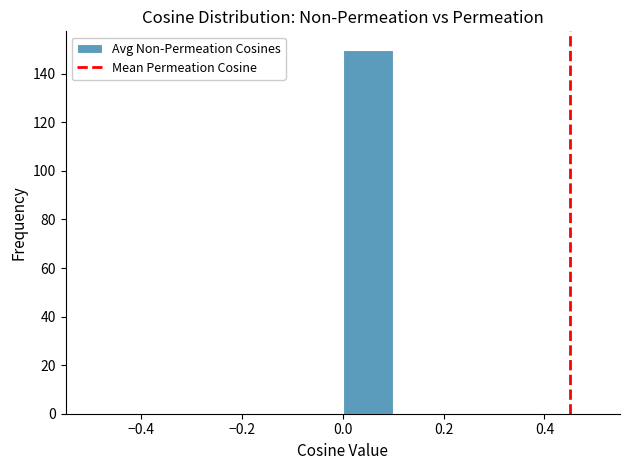

Reading left to right, transcribe this chart: for each bar, give the range it covers on the x-axis and its height. The values are not printed on the chart, so give them approximately, as read against the axis.

-0.5 to -0.4: 0
-0.4 to -0.3: 0
-0.3 to -0.2: 0
-0.2 to -0.1: 0
-0.1 to 0.0: 0
0.0 to 0.1: 150
0.1 to 0.2: 0
0.2 to 0.3: 0
0.3 to 0.4: 0
0.4 to 0.5: 0